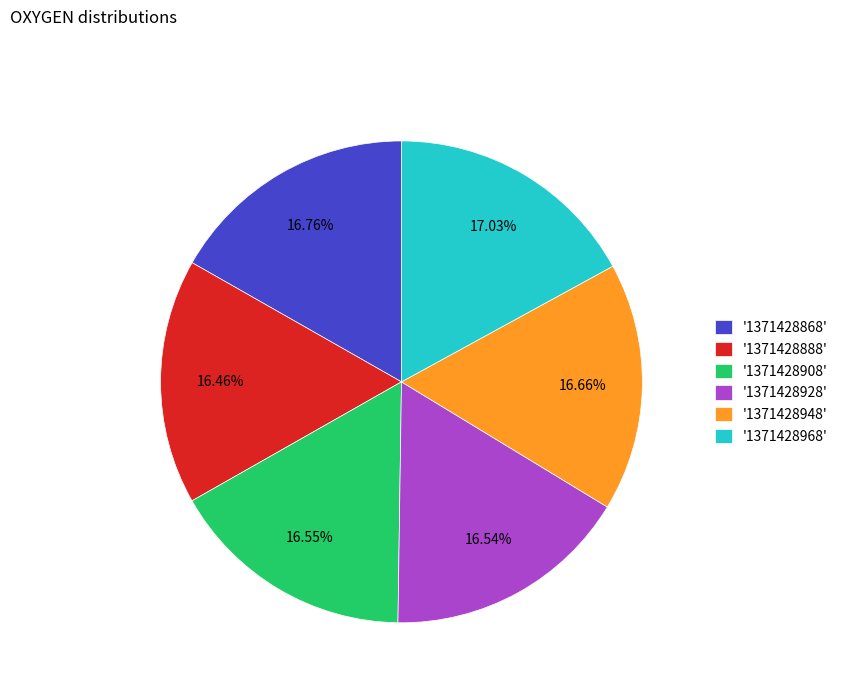

What is the ratio of the value at '1371428888' to the value at '1371428908'?

1.0